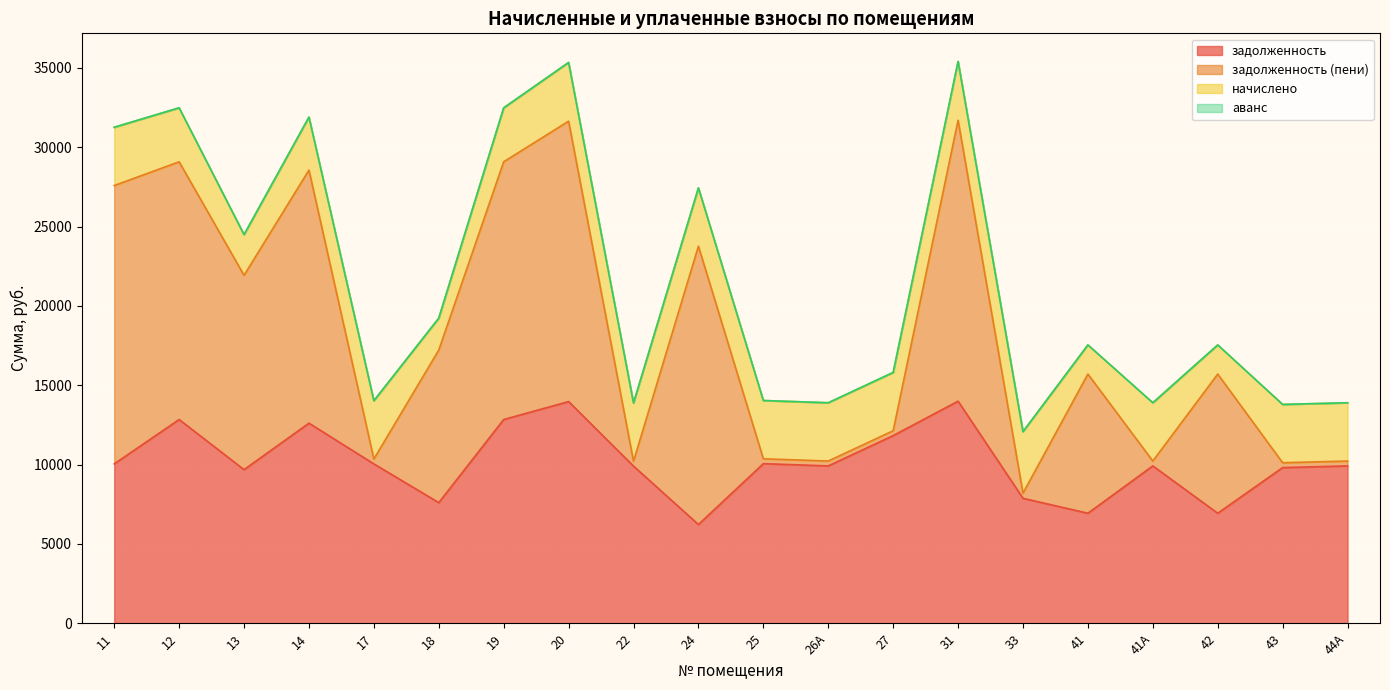

What is the lowest value of the задолженность series?

6222.6